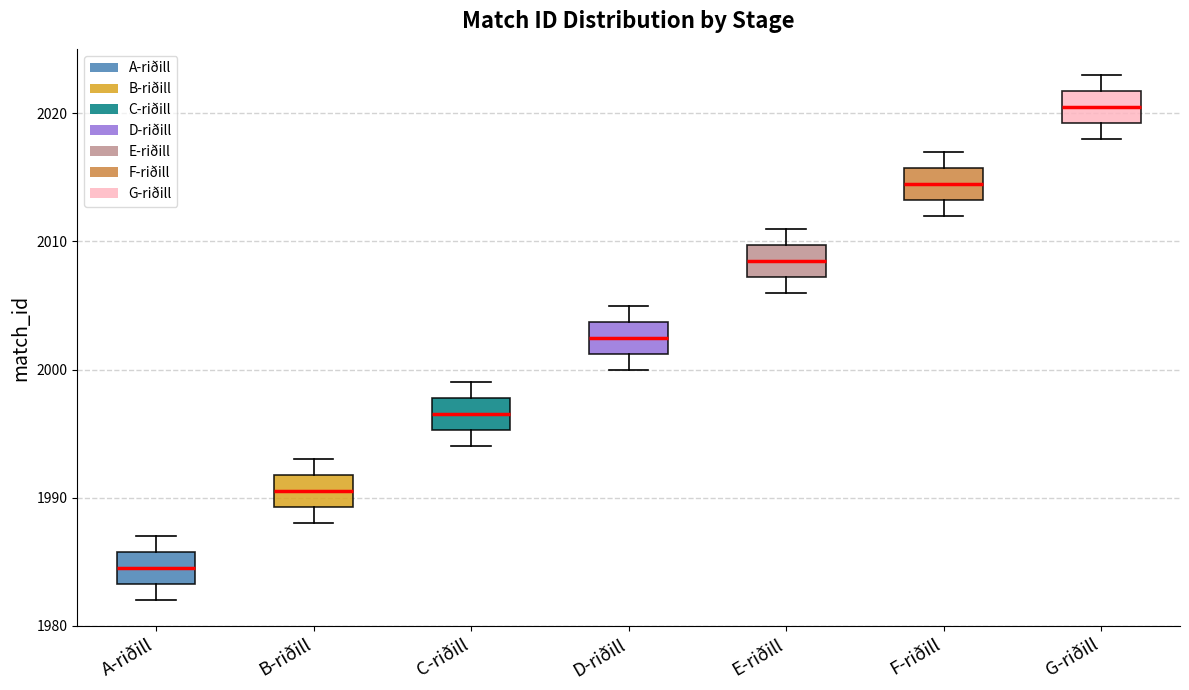

Which box's median line is the highest?

G-riðill